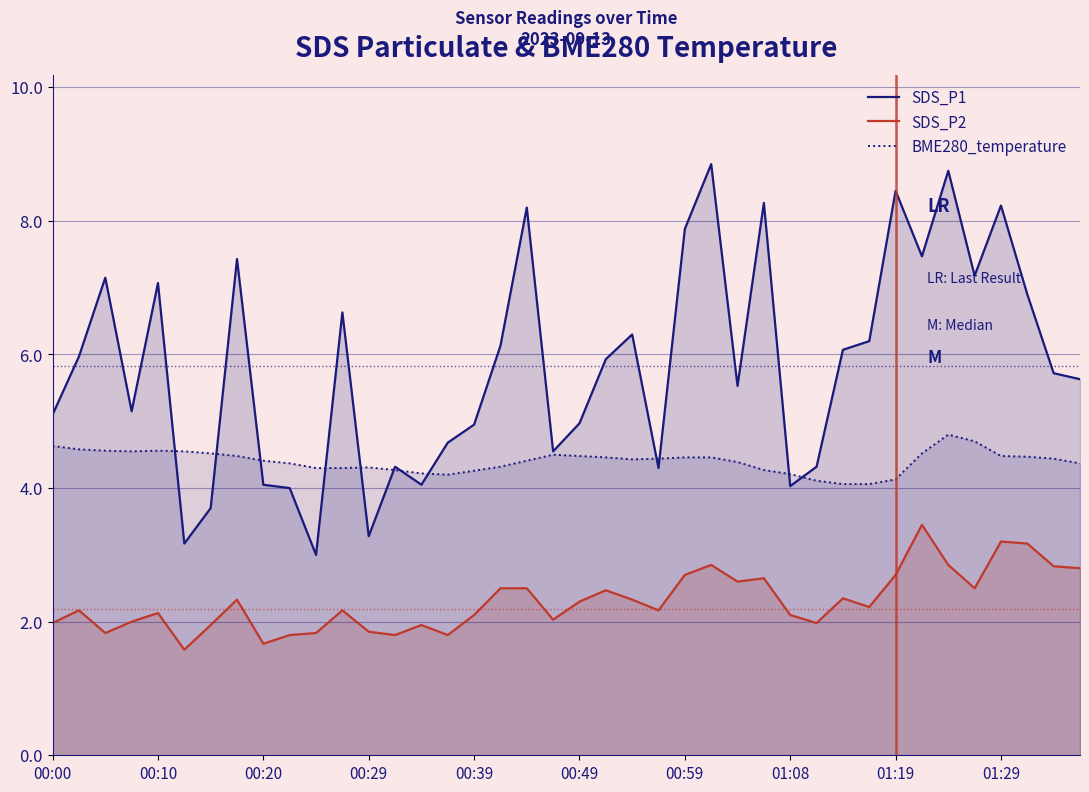

What is the highest value of the BME280_temperature series?

4.8